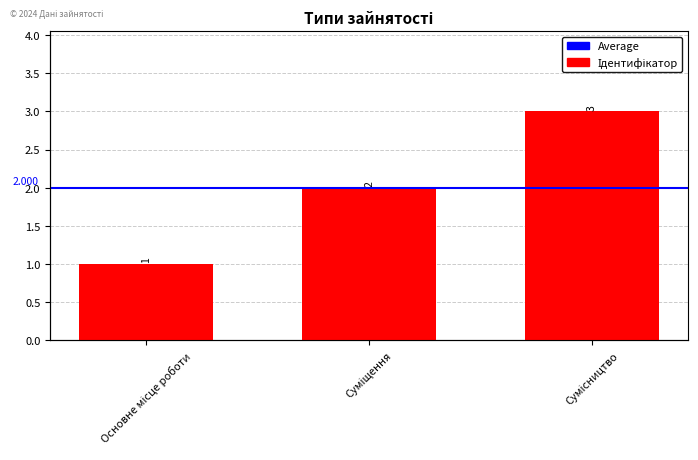

What is the difference between the values at Суміщення and Основне місце роботи?

1